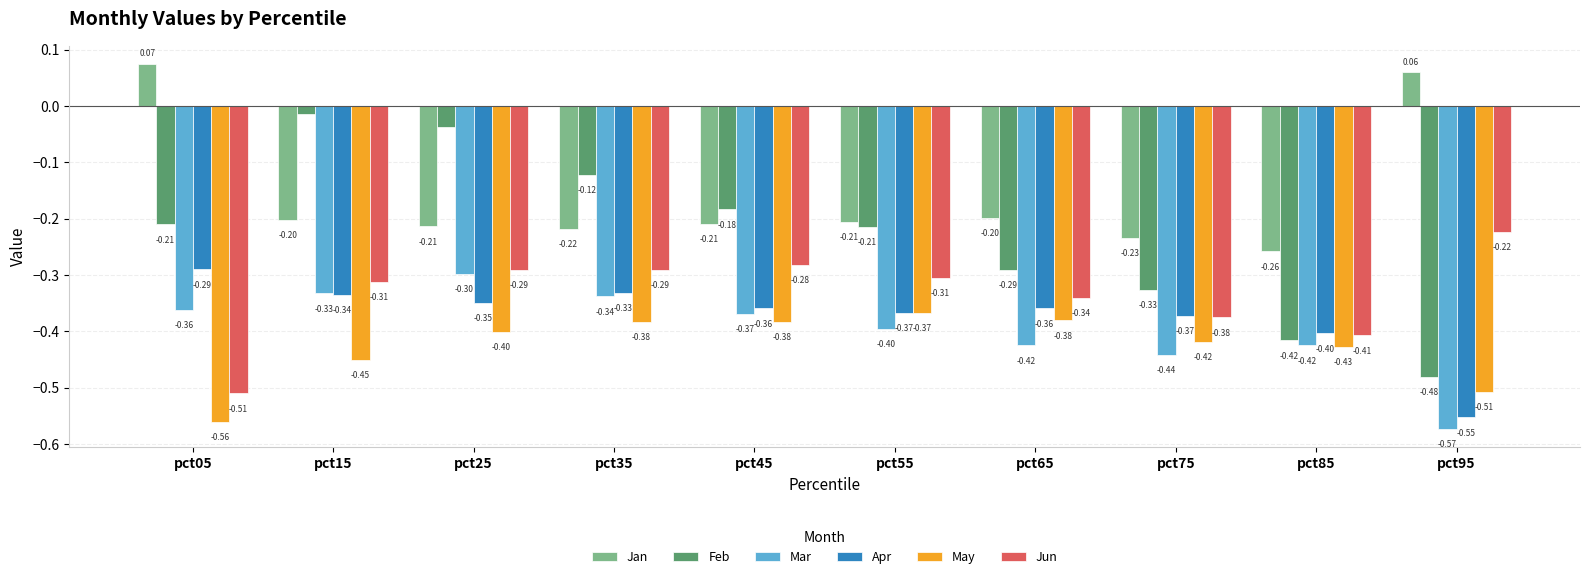

Does the chart contain any negative values?

Yes